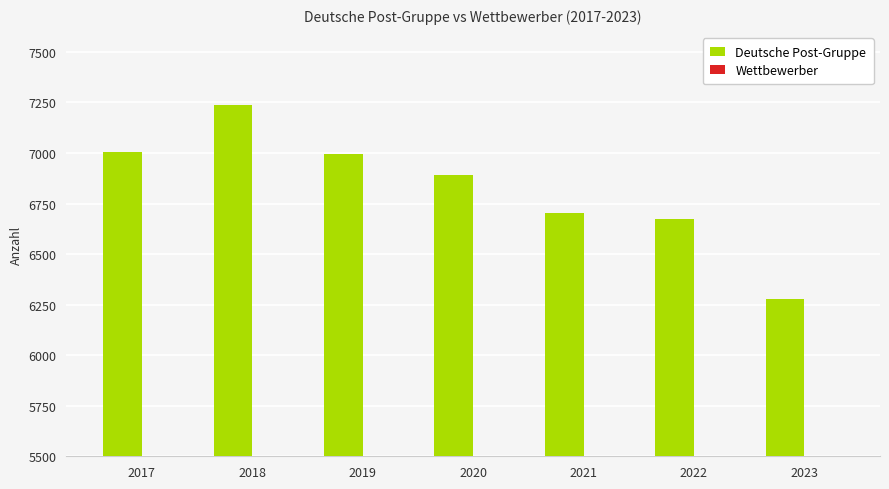

Rank the series by their average value, from lowest to highest.

Wettbewerber, Deutsche Post-Gruppe